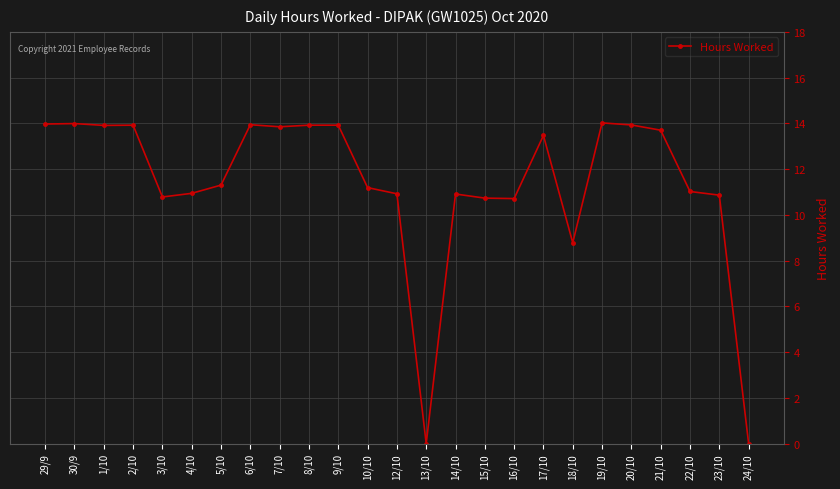

What is the label of the 20th point from the left?

19/10